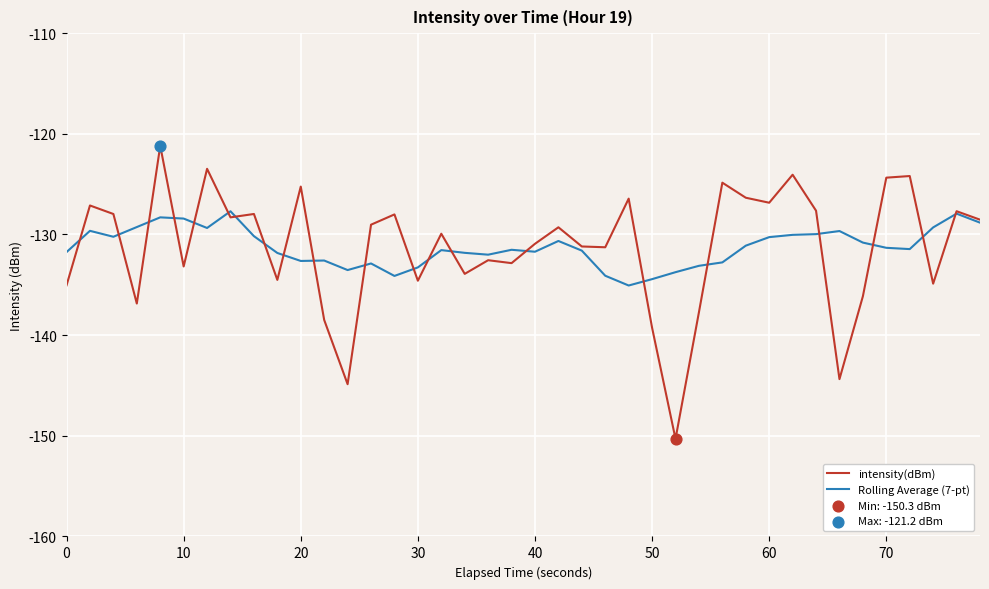

What is the maximum value shown in the chart?

-121.2